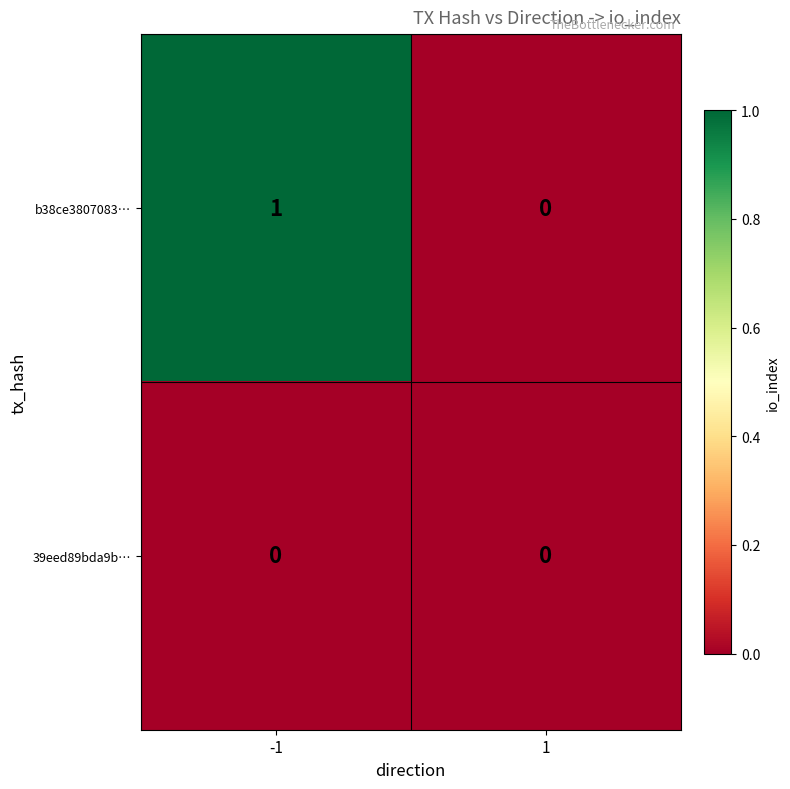

Which series changed the most between -1 and 1?

b38ce3807083…